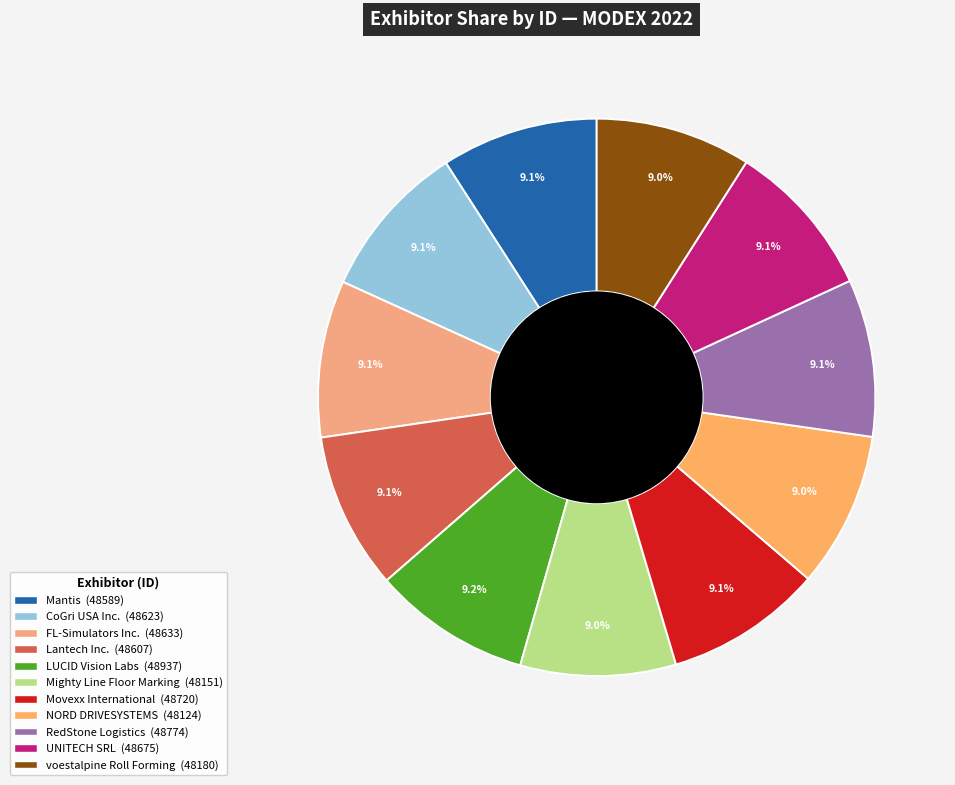

What percentage is the RedStone Logistics slice, to the nearest percent?

9%